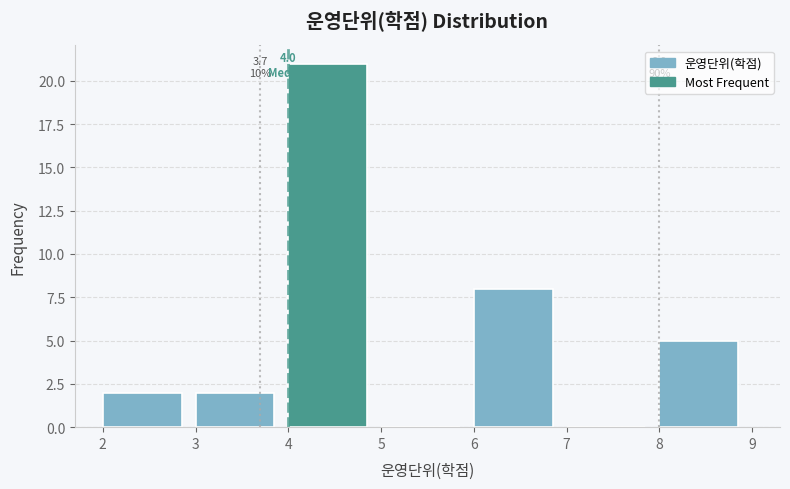

Which range on the x-axis has the tallest bar?

4 to 5